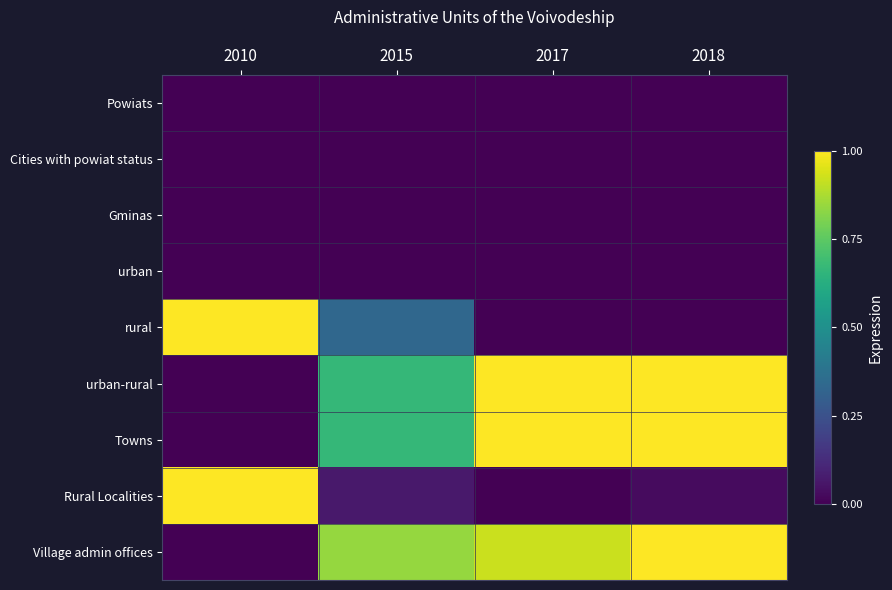

At which category is the sum across all series the highest?

2018